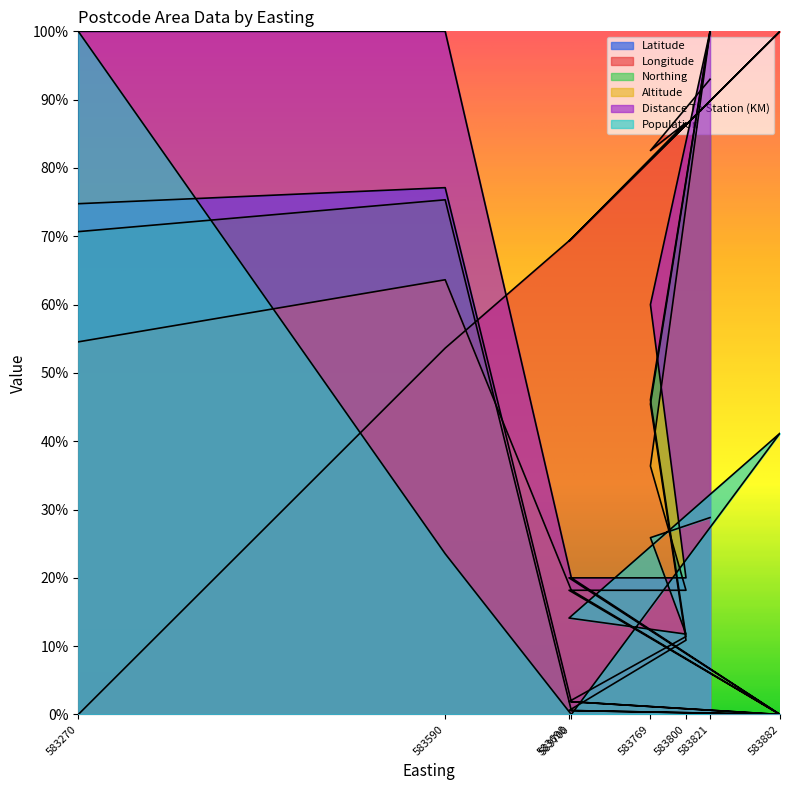

Which category has the highest value in the Northing series?

583821